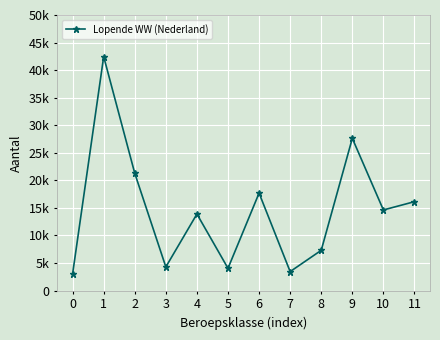

True or false: the data shows 6401 at 5.

False